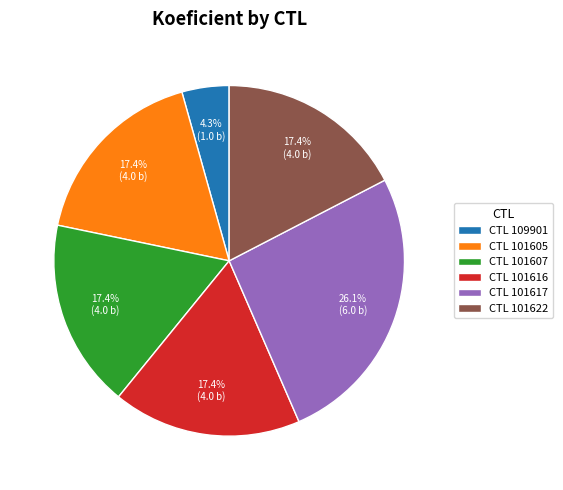

Approximately how many times larger is the value at CTL 101607 compared to CTL 101622?

1.0